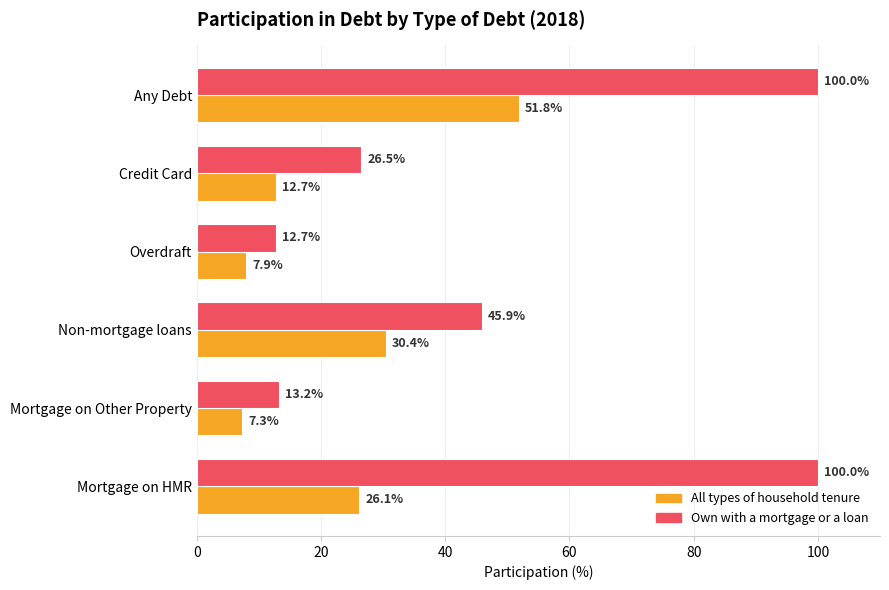

What is the difference between the maximum and minimum values in the Own with a mortgage or a loan series?

87.3